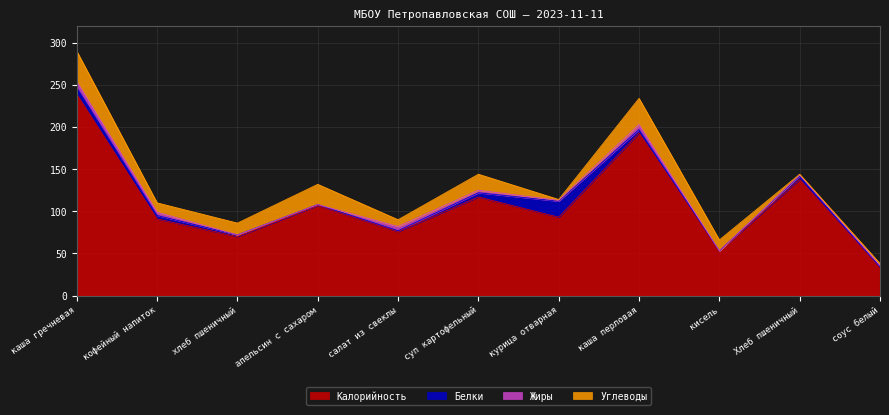

How many values in the Жиры series are below 2?

5